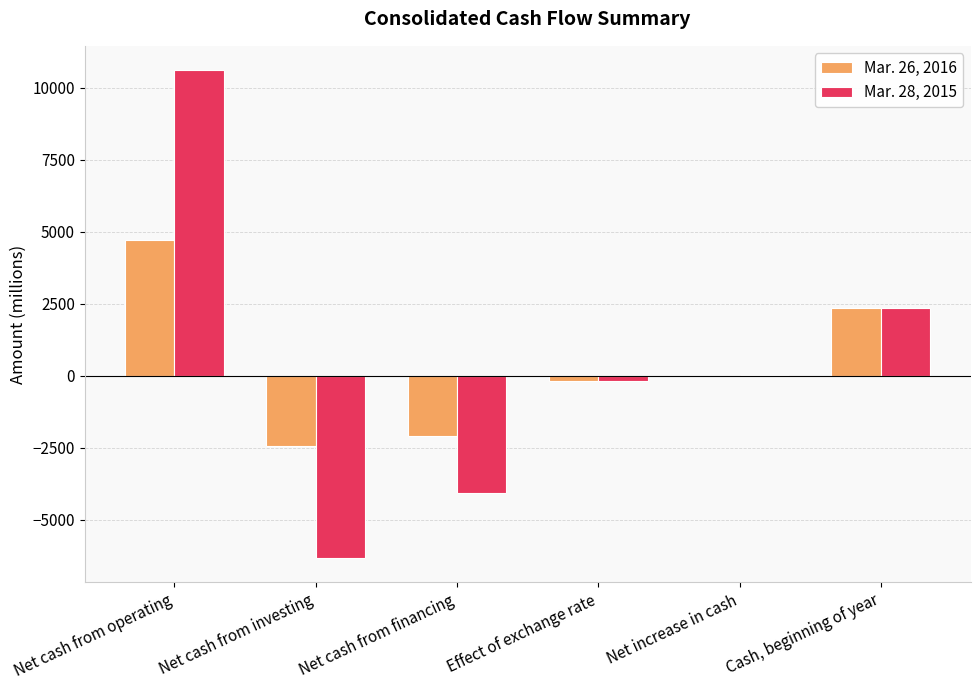

How many series are shown in this chart?

2